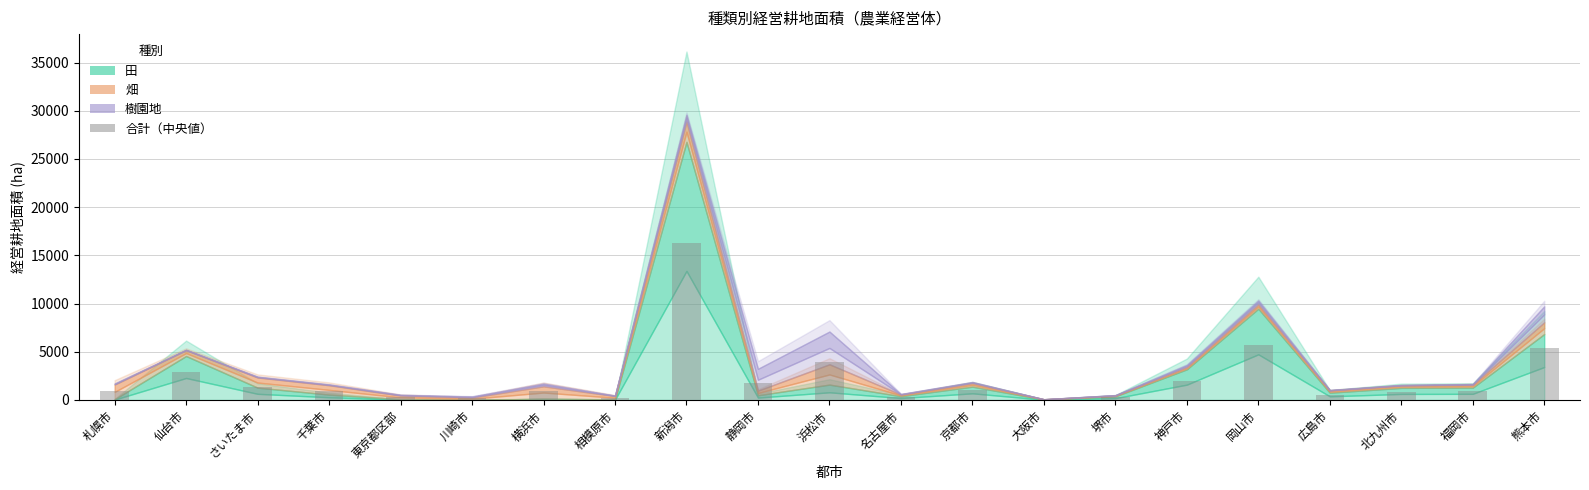

What is the approximate value at 神戸市?

2000.4